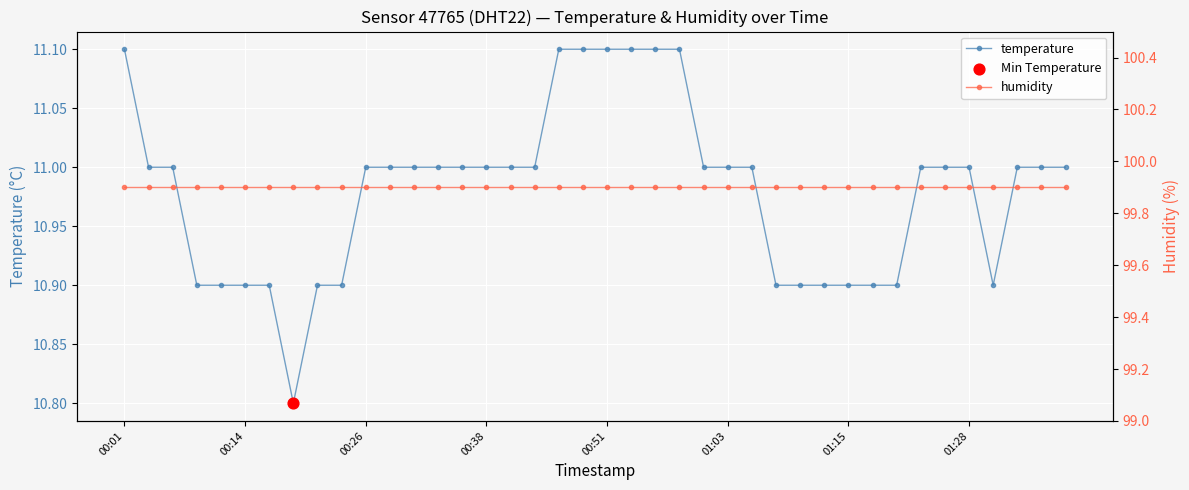

At how many categories does at least one series exceed 17?

40